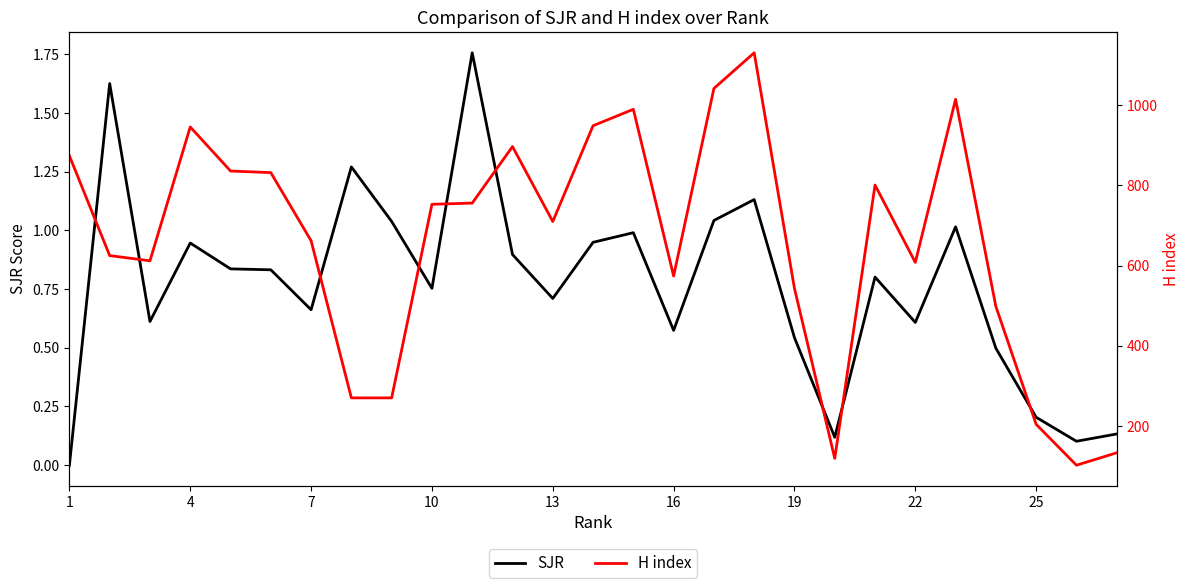

The value of SJR at 1 is 0.6. True or false?

False